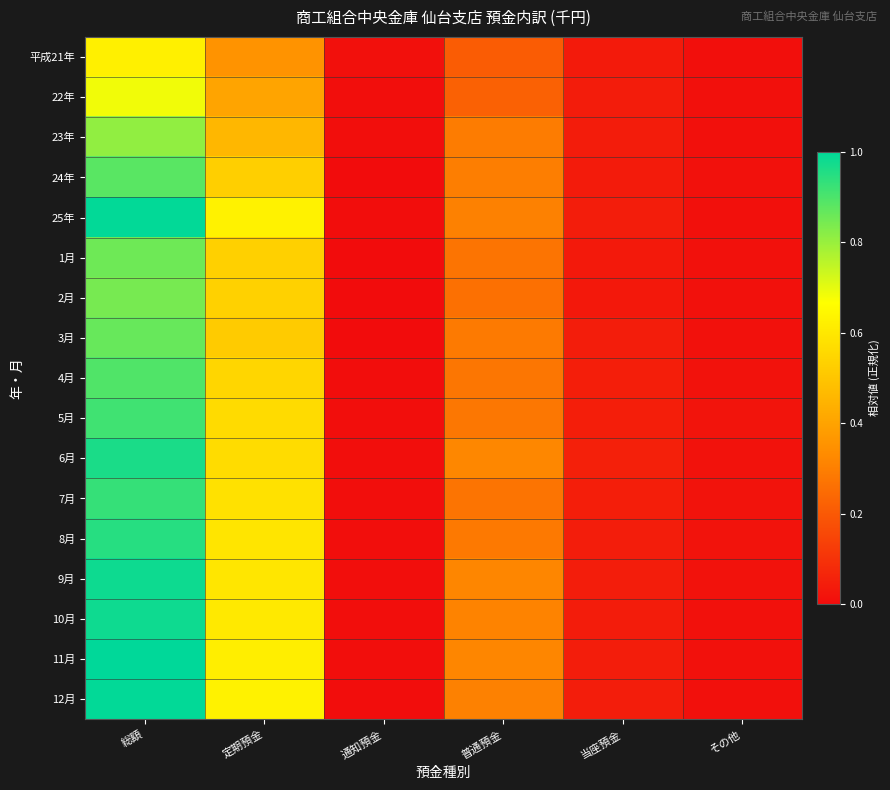

Rank the series at 普通預金 from highest to lowest value.

6月, 9月, 11月, 10月, 25年, 12月, 24年, 23年, 3月, 8月, 5月, 4月, 7月, 1月, 2月, 22年, 平成21年